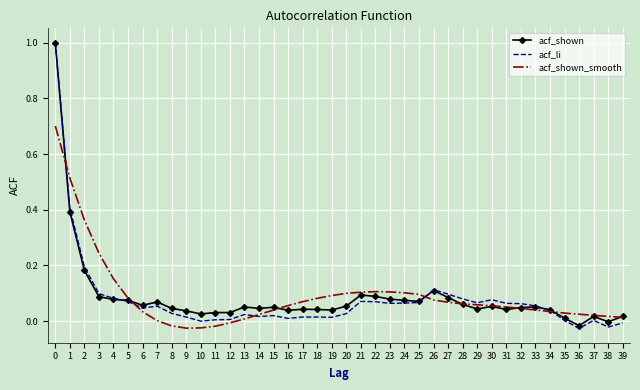

Which series has the widest spread of values?

acf_li